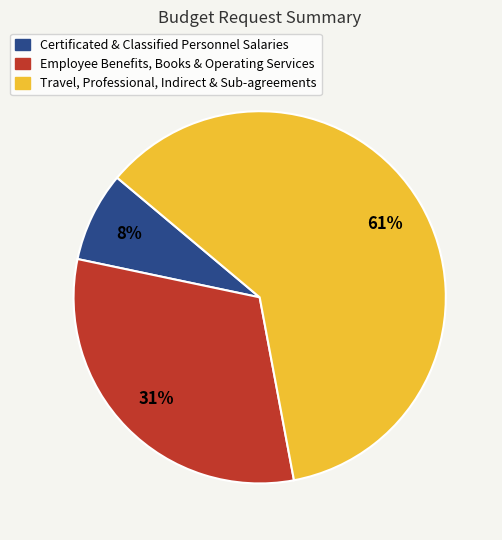

Is there any slice that represents more than half of the pie?

Yes